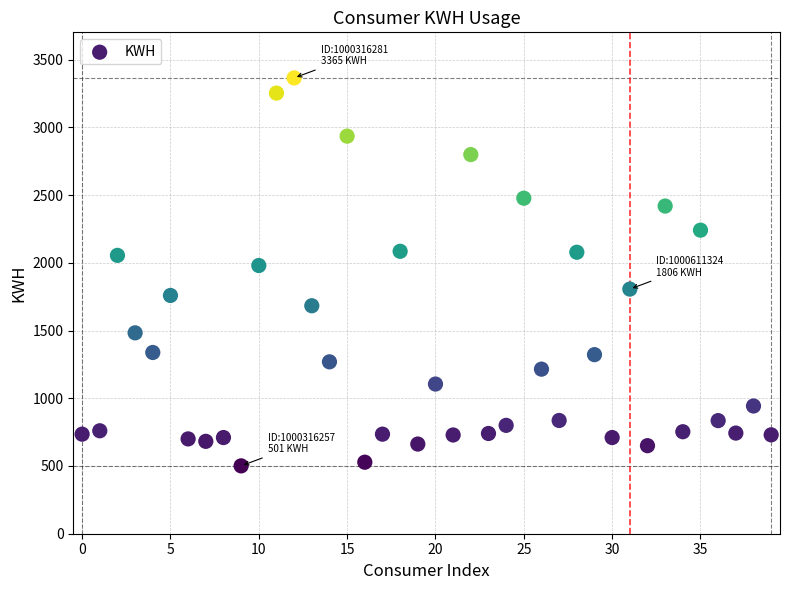

What Y value in the scatter plot is closest to 1933?

1980